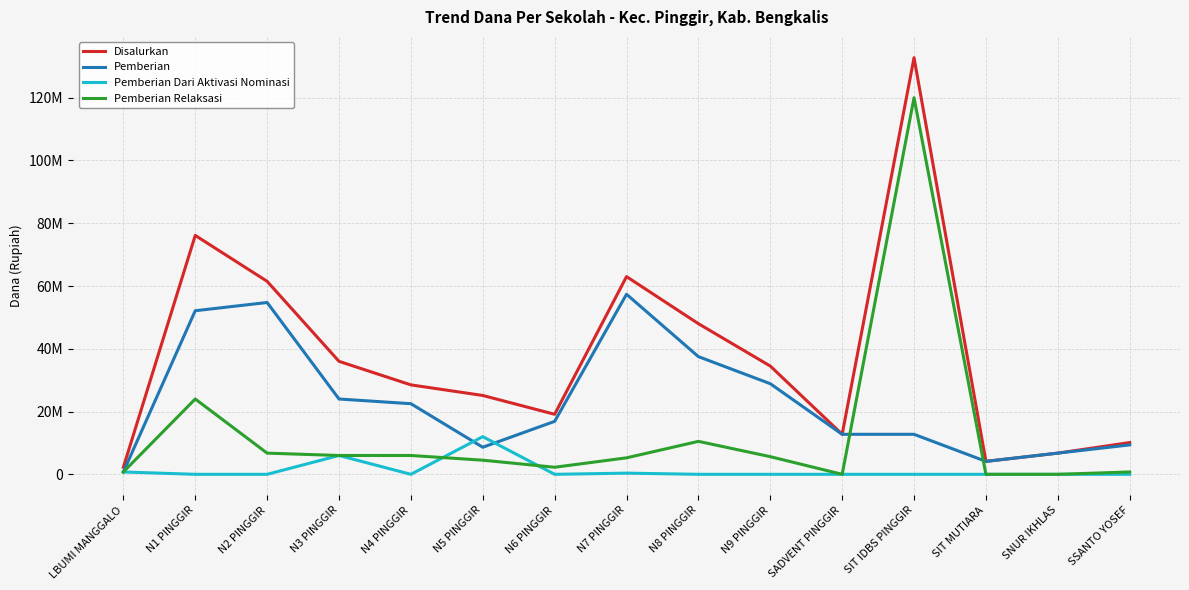

Reading left to right, transcribe all the data shown in this chart.

Disalurkan: LBUMI MANGGALO=2250000	N1 PINGGIR=76125000	N2 PINGGIR=61500000	N3 PINGGIR=36000000	N4 PINGGIR=28500000	N5 PINGGIR=25125000	N6 PINGGIR=19125000	N7 PINGGIR=63000000	N8 PINGGIR=48000000	N9 PINGGIR=34500000	SADVENT PINGGIR=12750000	SIT IDBS PINGGIR=132750000	SIT MUTIARA=4125000	SNUR IKHLAS=6750000	SSANTO YOSEF=10125000
Pemberian: LBUMI MANGGALO=750000	N1 PINGGIR=52125000	N2 PINGGIR=54750000	N3 PINGGIR=24000000	N4 PINGGIR=22500000	N5 PINGGIR=8625000	N6 PINGGIR=16875000	N7 PINGGIR=57375000	N8 PINGGIR=37500000	N9 PINGGIR=28875000	SADVENT PINGGIR=12750000	SIT IDBS PINGGIR=12750000	SIT MUTIARA=4125000	SNUR IKHLAS=6750000	SSANTO YOSEF=9375000
Pemberian Dari Aktivasi Nominasi: LBUMI MANGGALO=750000	N1 PINGGIR=0	N2 PINGGIR=0	N3 PINGGIR=6000000	N4 PINGGIR=0	N5 PINGGIR=12000000	N6 PINGGIR=0	N7 PINGGIR=375000	N8 PINGGIR=0	N9 PINGGIR=0	SADVENT PINGGIR=0	SIT IDBS PINGGIR=0	SIT MUTIARA=0	SNUR IKHLAS=0	SSANTO YOSEF=0
Pemberian Relaksasi: LBUMI MANGGALO=750000	N1 PINGGIR=24000000	N2 PINGGIR=6750000	N3 PINGGIR=6000000	N4 PINGGIR=6000000	N5 PINGGIR=4500000	N6 PINGGIR=2250000	N7 PINGGIR=5250000	N8 PINGGIR=10500000	N9 PINGGIR=5625000	SADVENT PINGGIR=0	SIT IDBS PINGGIR=120000000	SIT MUTIARA=0	SNUR IKHLAS=0	SSANTO YOSEF=750000